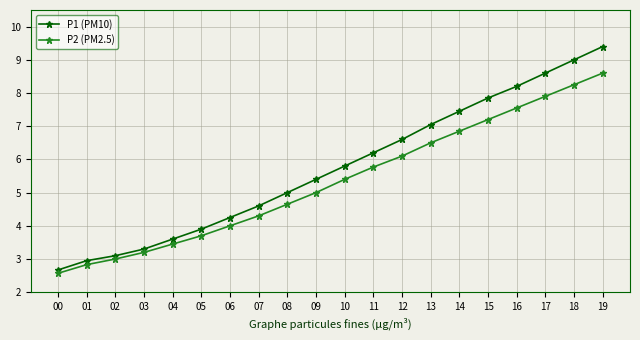

True or false: P2 (PM2.5) has a value of 4.7 at 15.

False